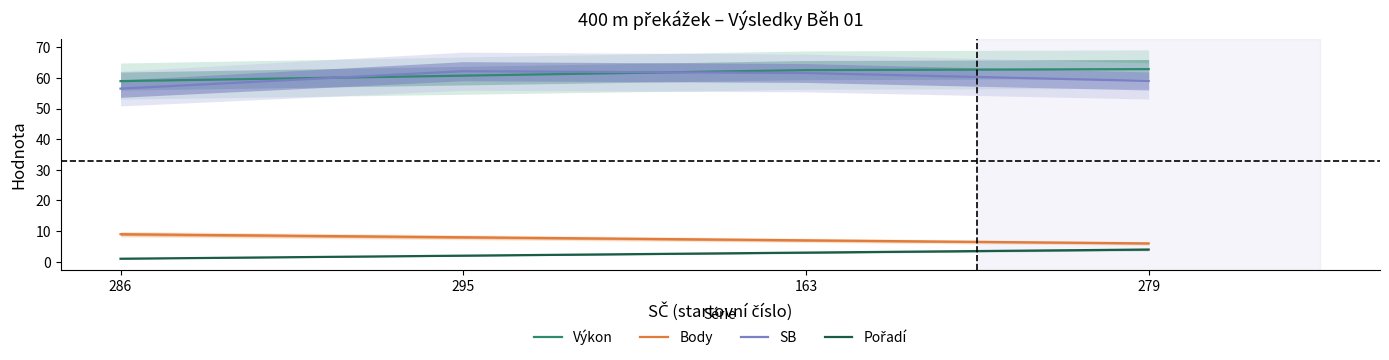

What is the label of the 1st point from the left?

286